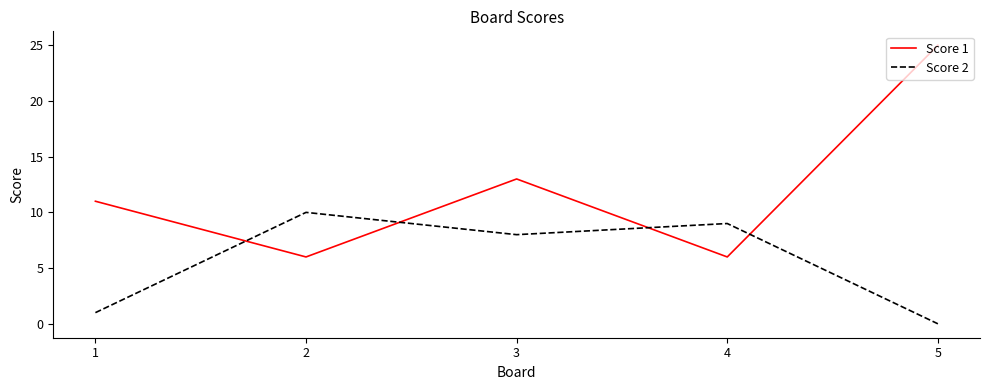

Between which two adjacent categories do Score 1 and Score 2 first intersect?

1 and 2